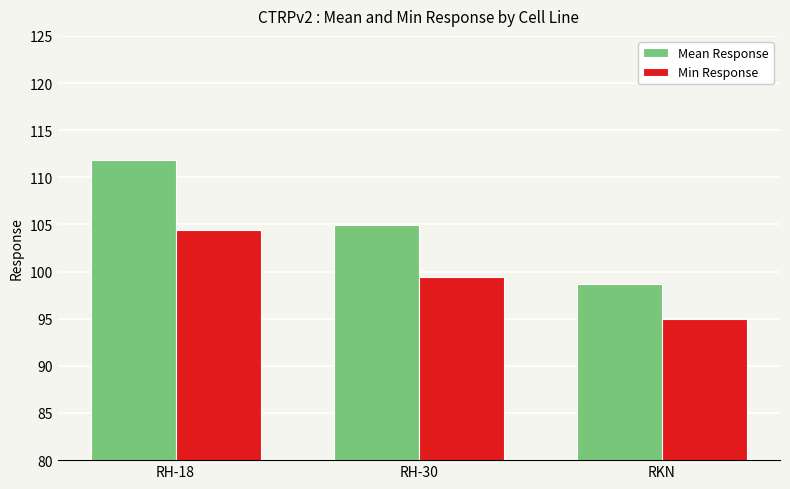

What is the approximate value of Mean Response at RH-30?

104.9